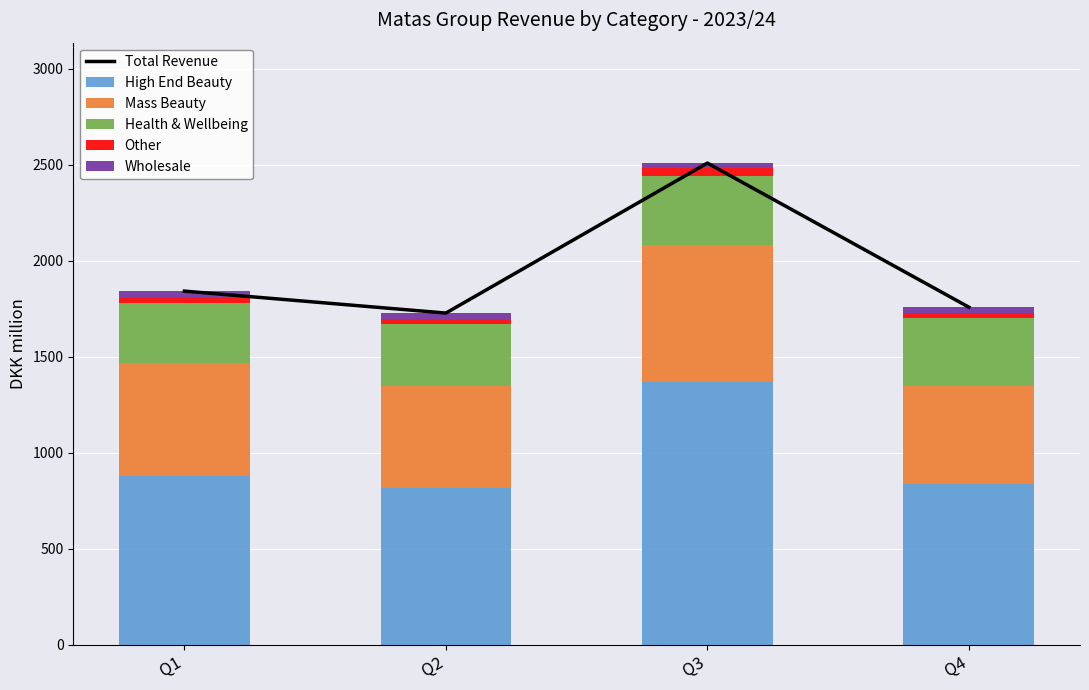

Is it true that Other equals 27.7 at Q2?

True